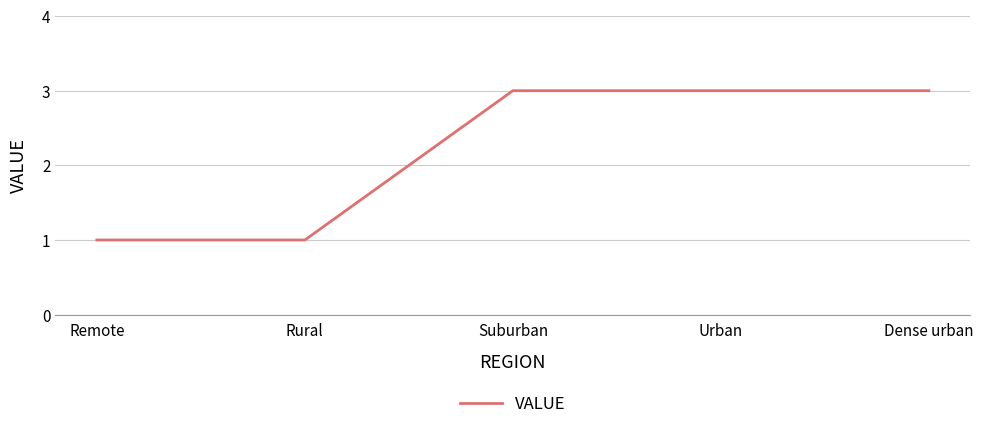

What is the difference between the second highest and second lowest values?

2